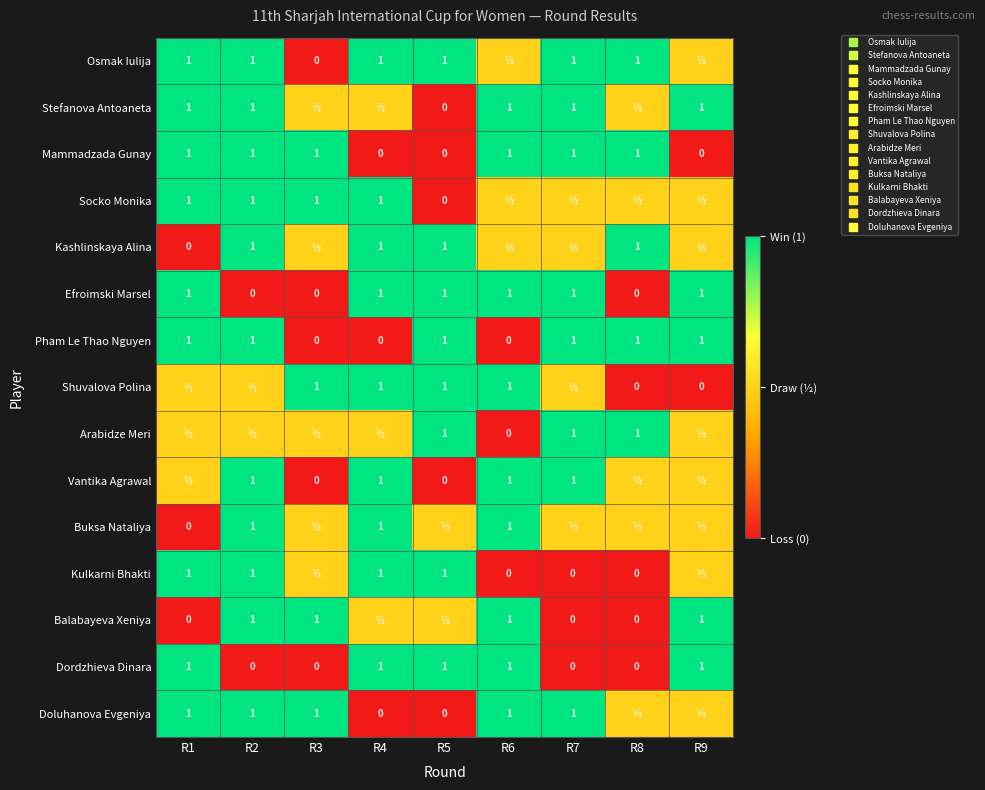

Which has a higher value, R3 or R4?

R4